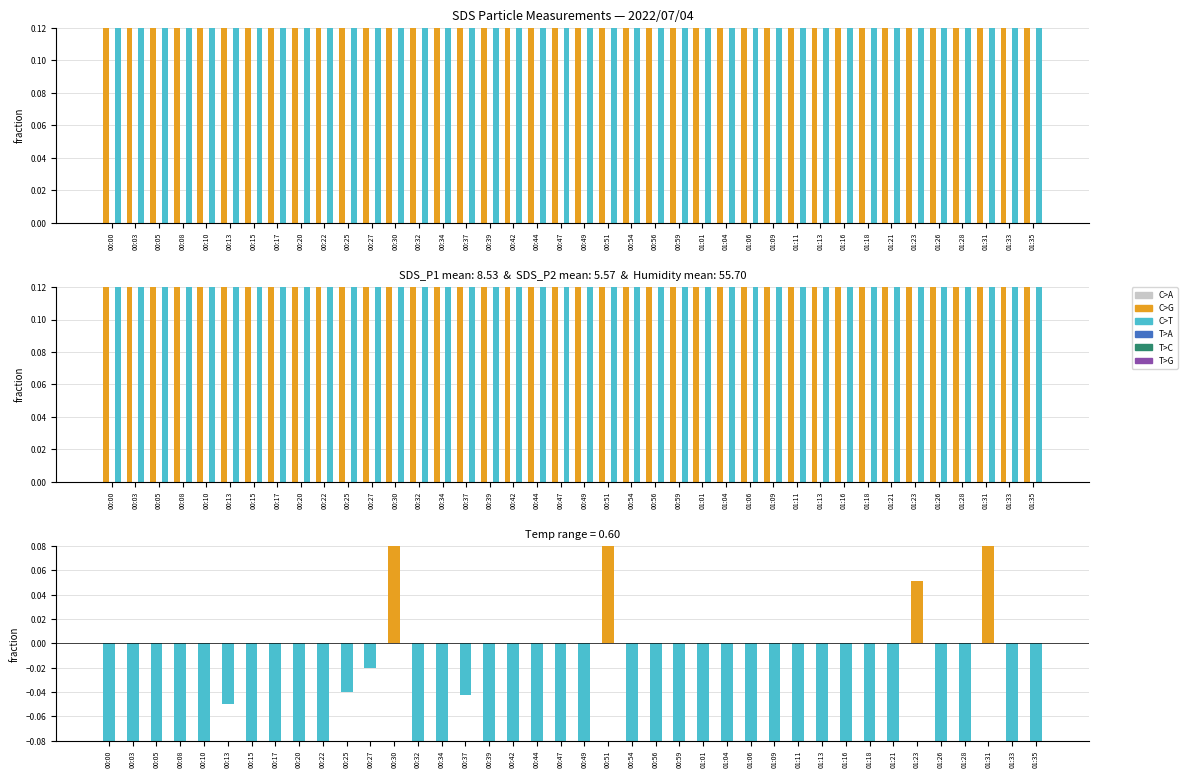

At which category is the sum across all series the highest?

01:31